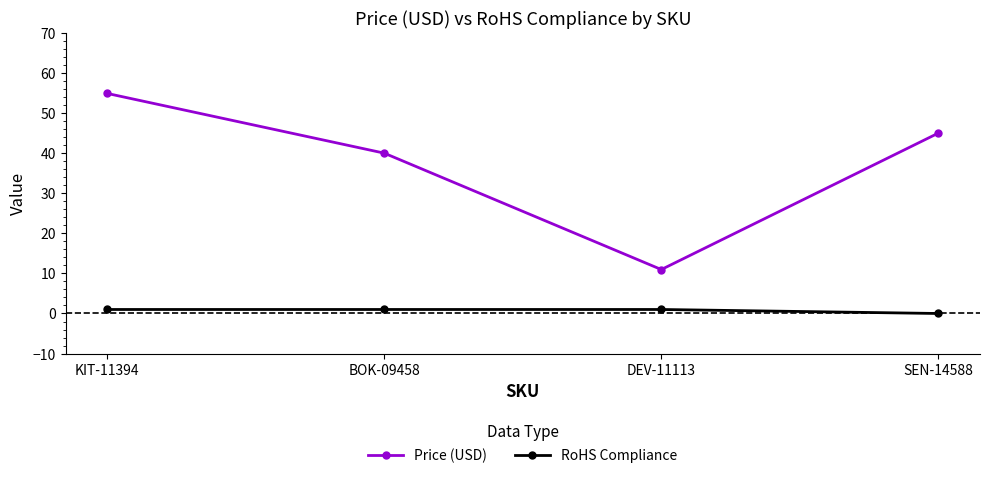

Does the chart display data point markers on the line(s)?

Yes